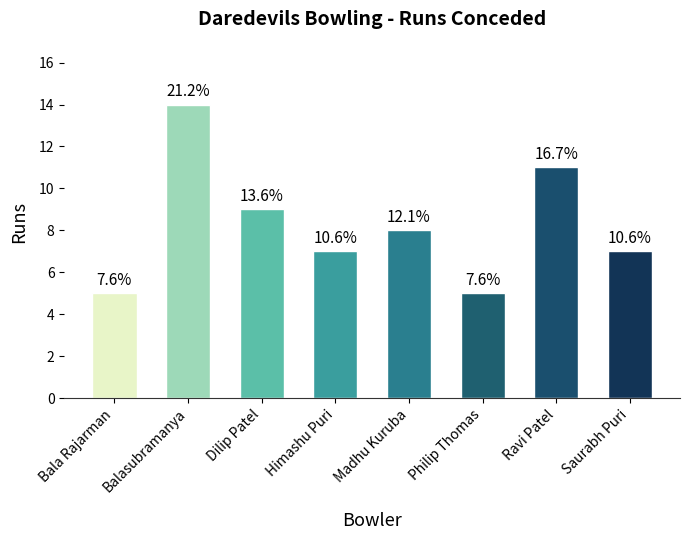

What is the label of the 3rd bar from the left?

Dilip Patel